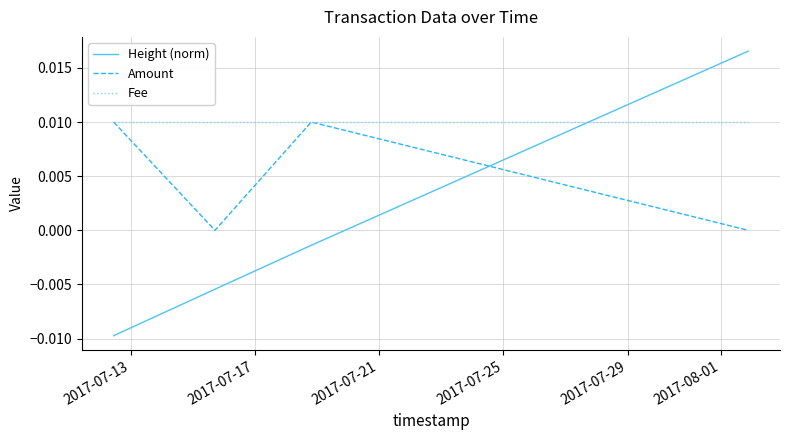

List the series in order of their overall mean, lowest first.

Height (norm), Amount, Fee